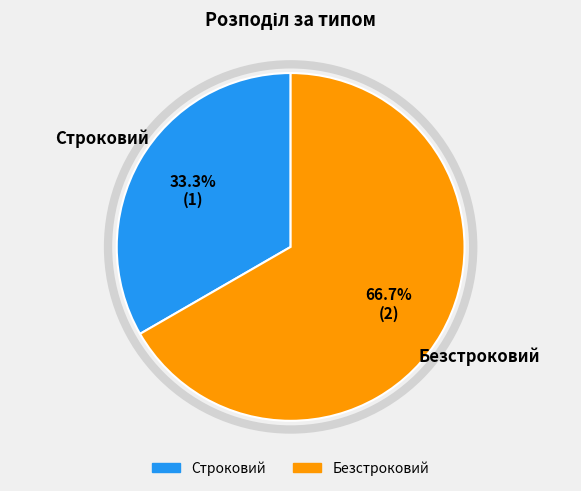

What is the ratio of the value at Строковий to the value at Безстроковий?

0.5